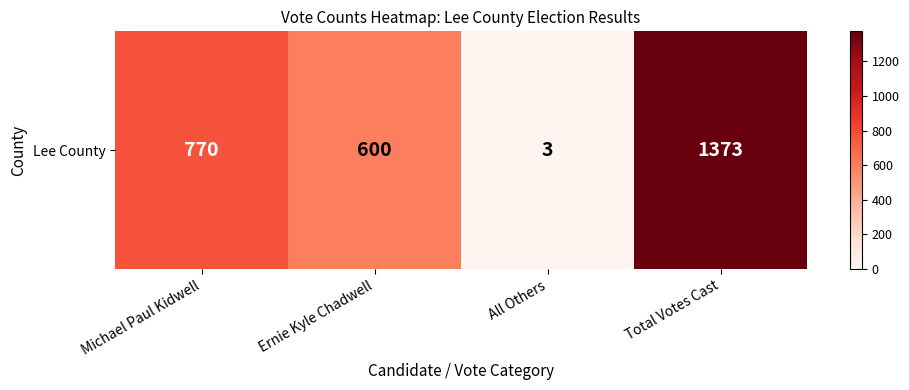

What is the ratio of the value at Michael Paul Kidwell to the value at Total Votes Cast?

0.6